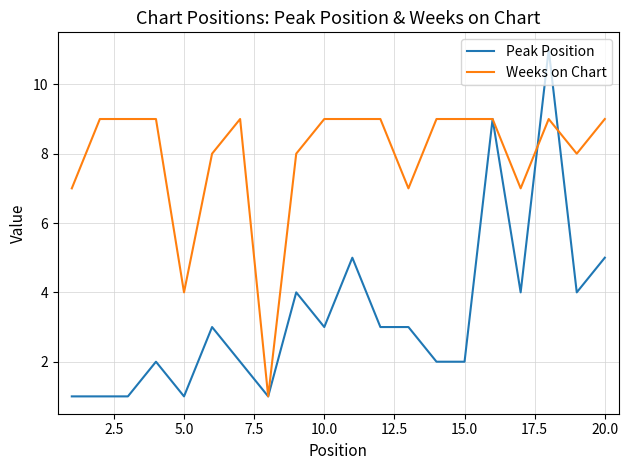

What is the greatest value displayed?

11